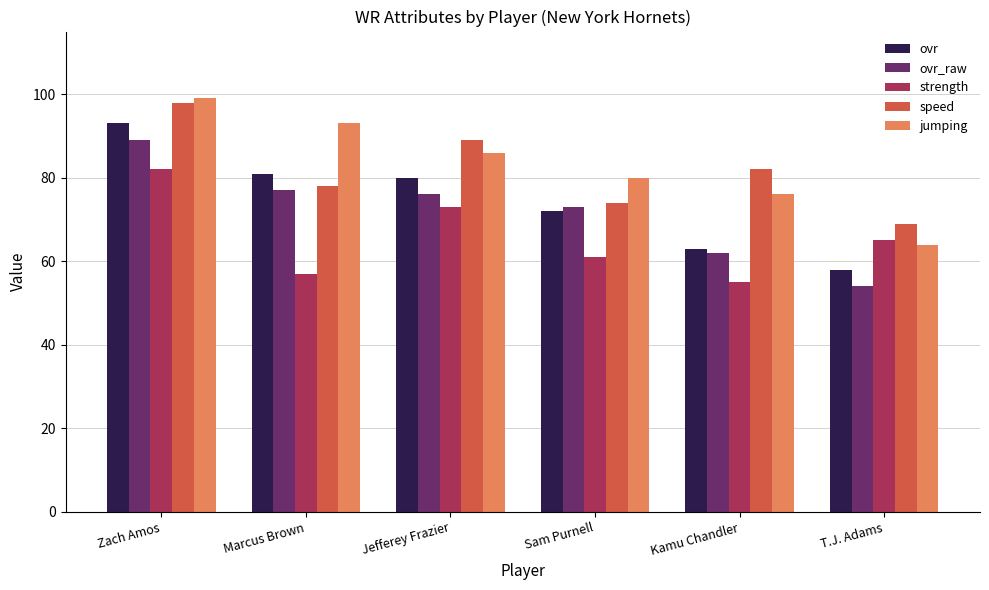

What is the difference between the highest and lowest values at Jefferey Frazier?

16